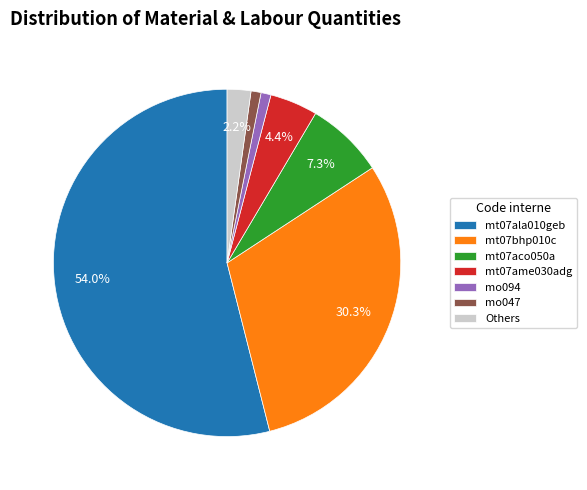

What portion of the pie excludes Others?

97.8%